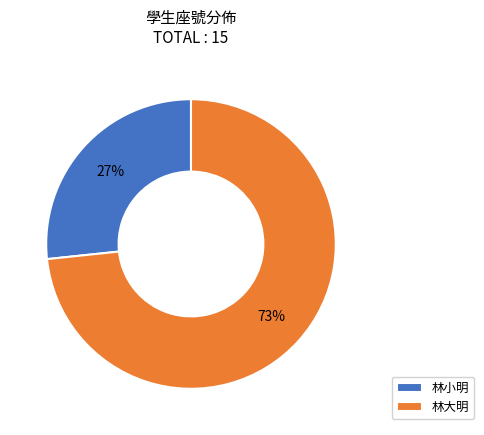

Is there a majority slice in this chart?

Yes